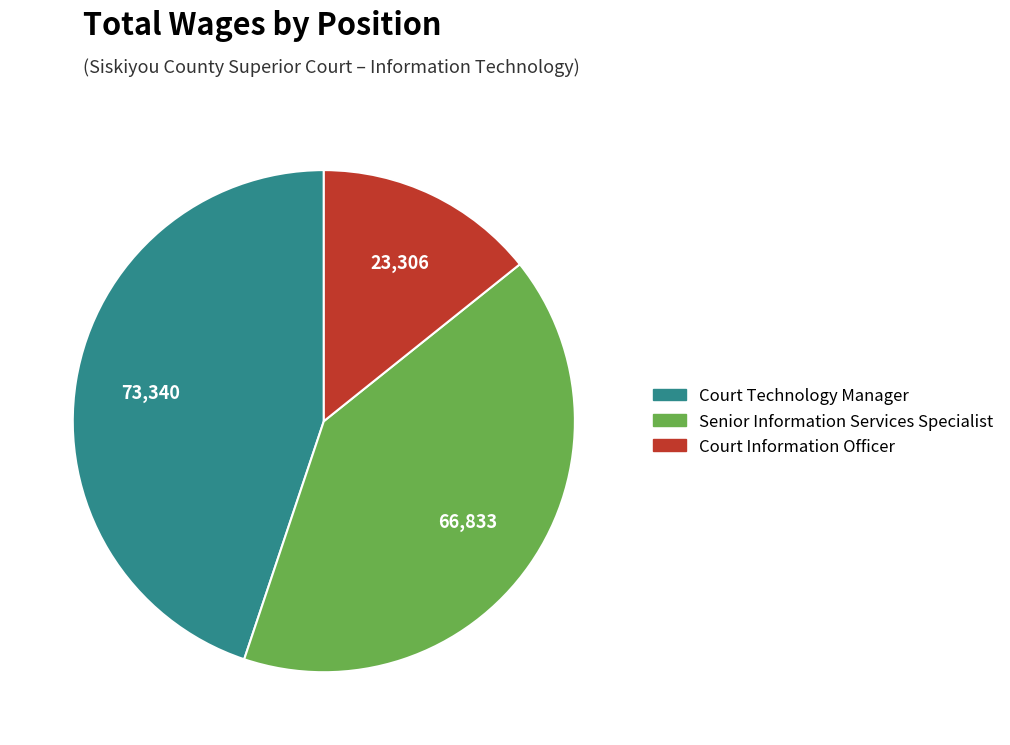

Is the sum of Court Information Officer and Court Technology Manager greater than half?

Yes